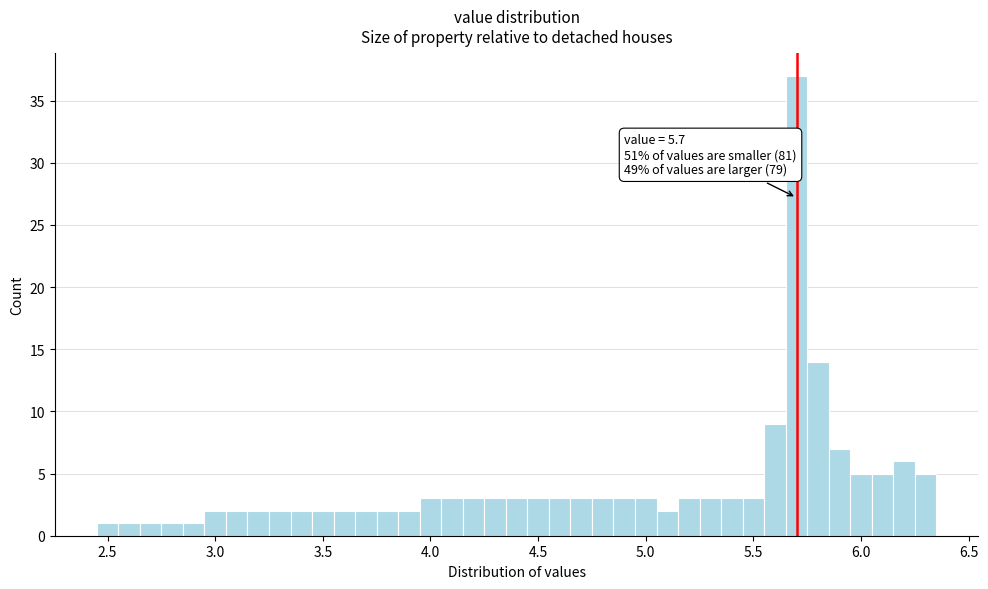

Around what value on the x-axis is the tallest bar? Give the approximate position of its centre, as read against the axis.

5.70